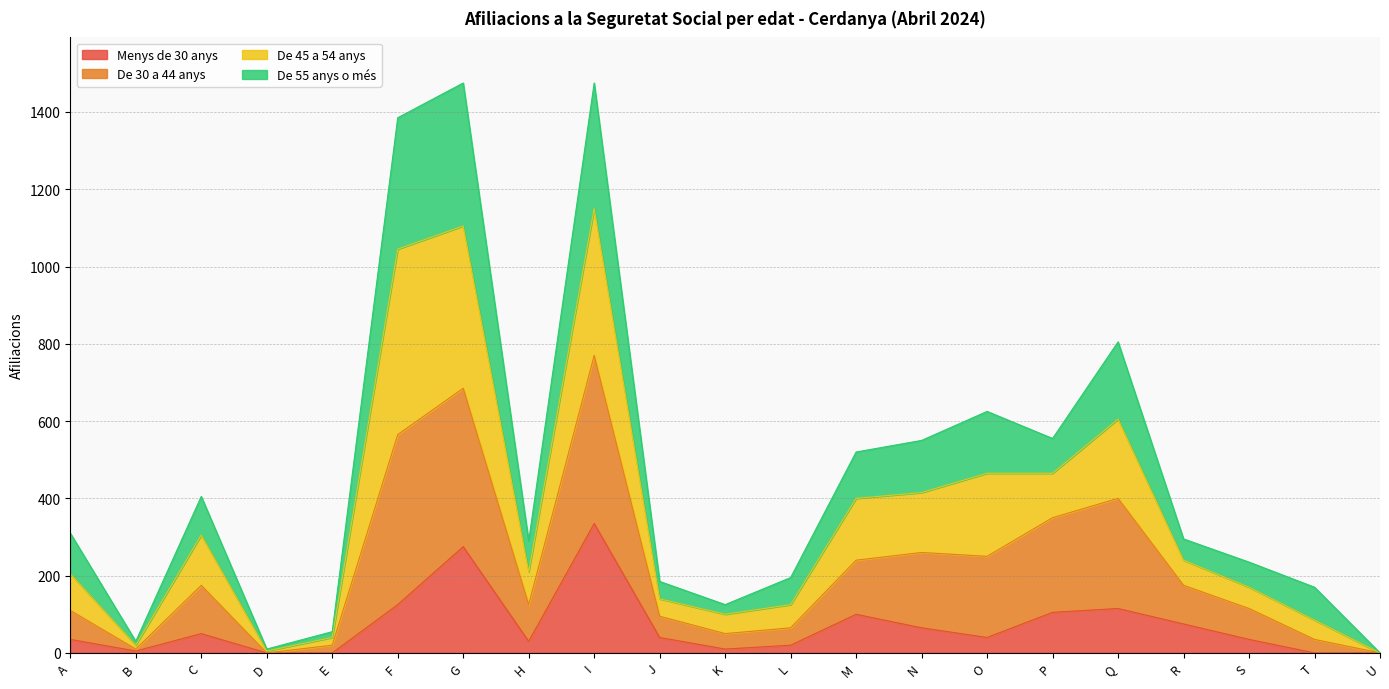

What is the total value across all series at O?

625